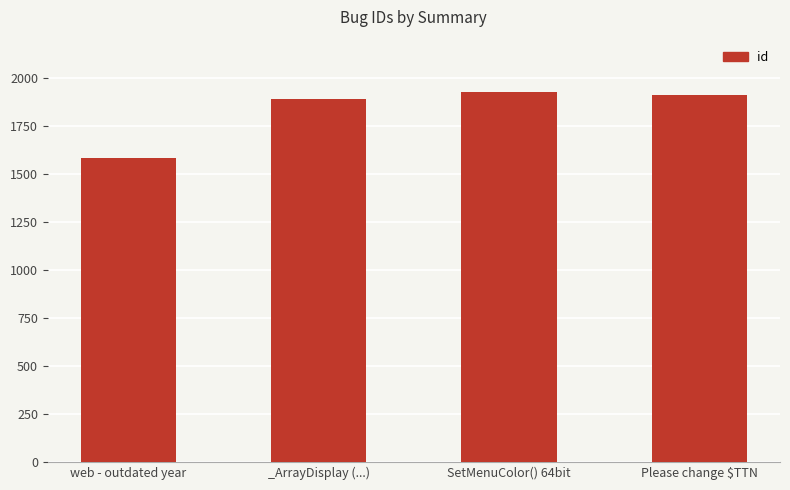

At which label does the data first exceed 1910?

SetMenuColor() 64bit